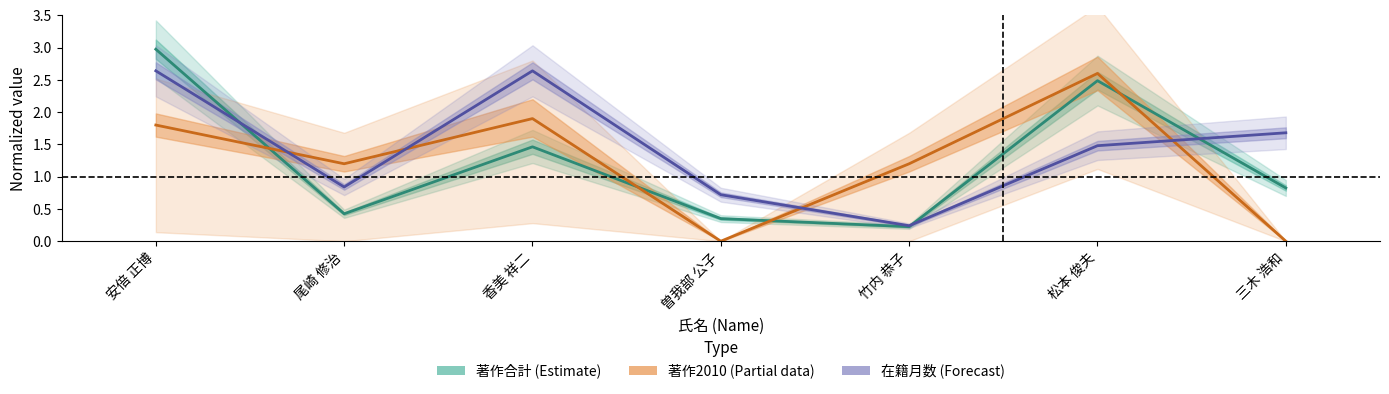

Which series has the largest total across all categories?

在籍月数